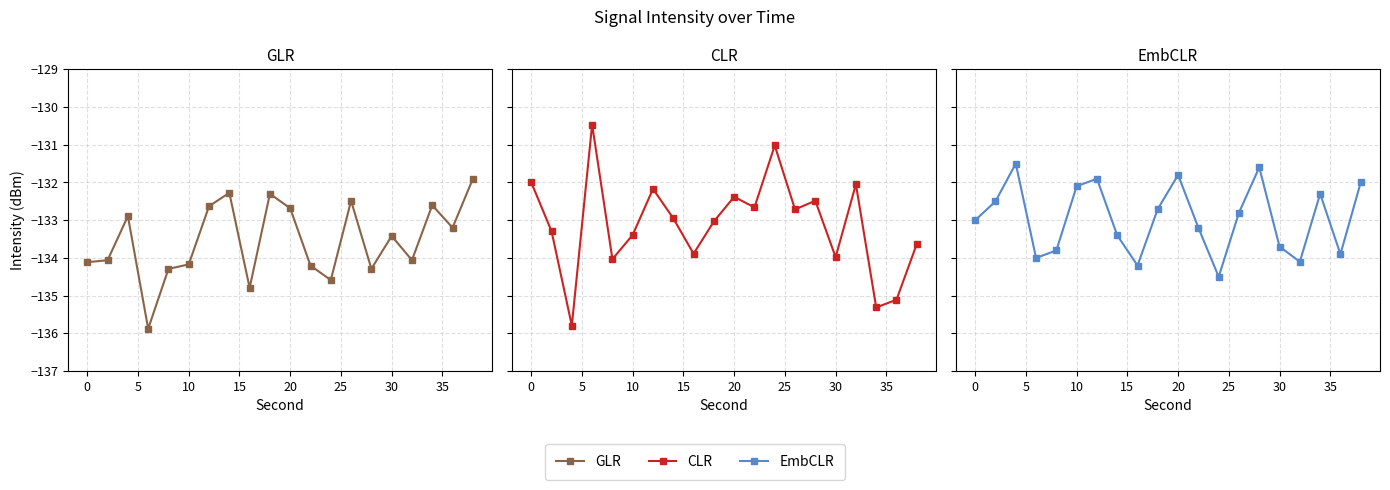

At how many categories does at least one series exceed -132?

8